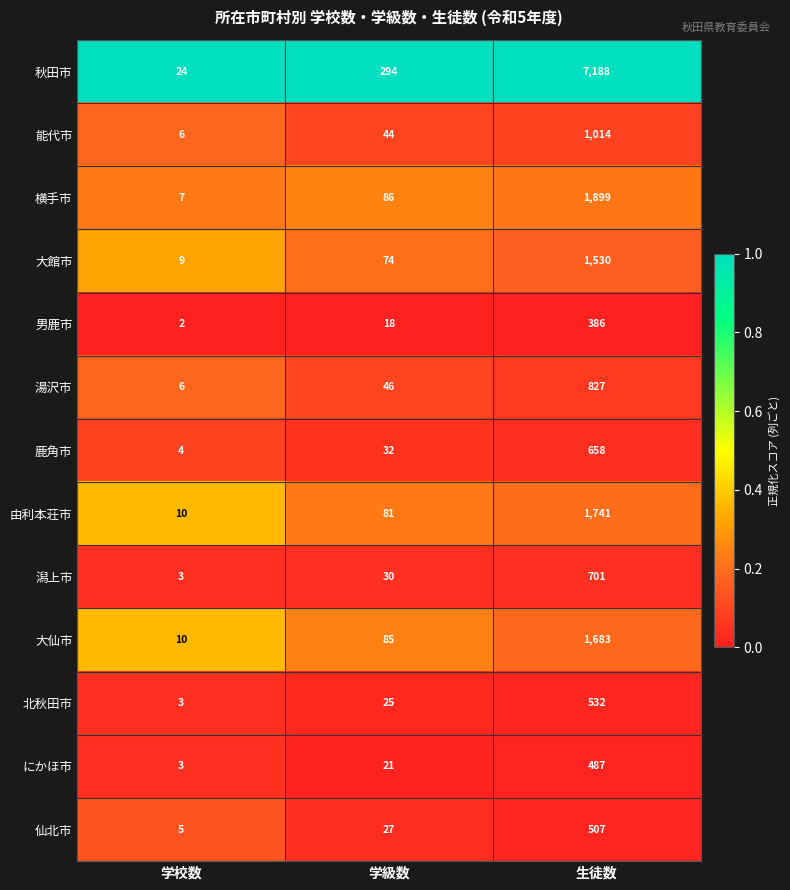

The にかほ市 series shows 487 at 生徒数. True or false?

True